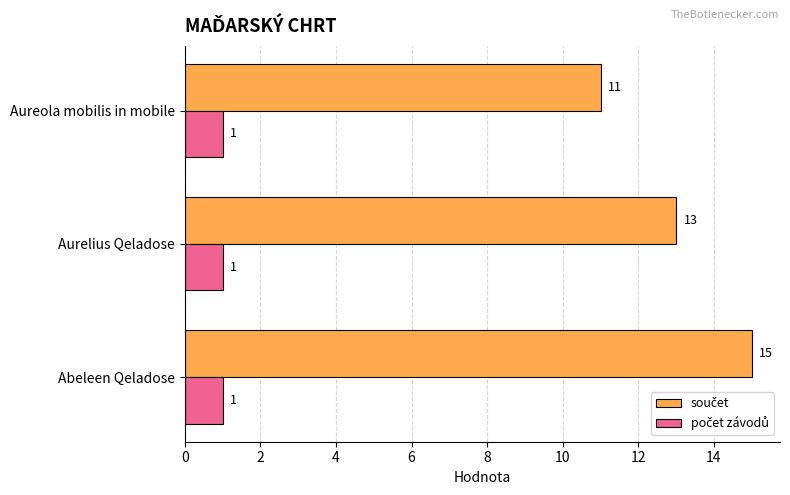

At which category is the sum across all series the highest?

Abeleen Qeladose